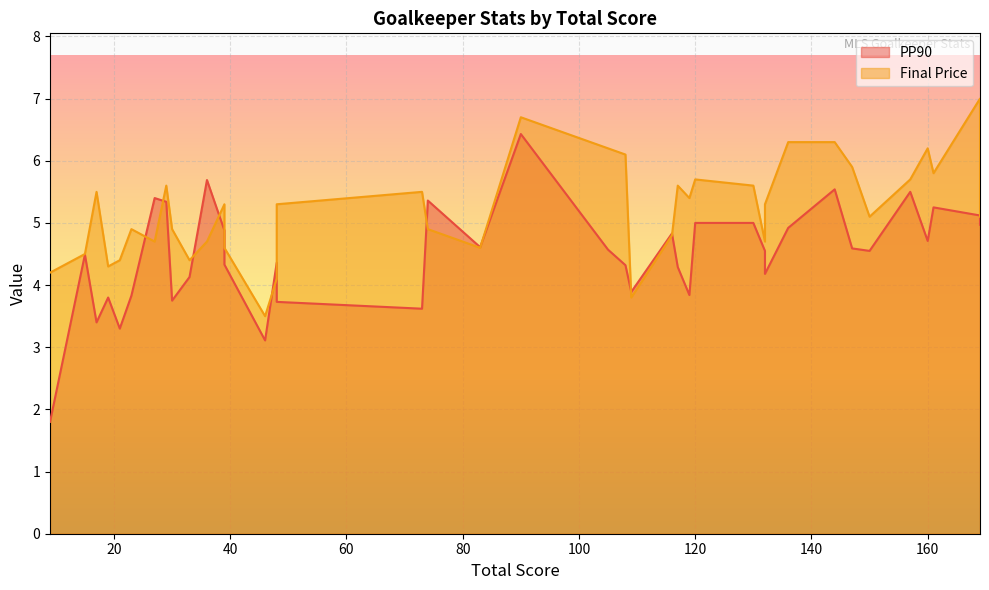

What is the sum of all Final Price values?

203.2